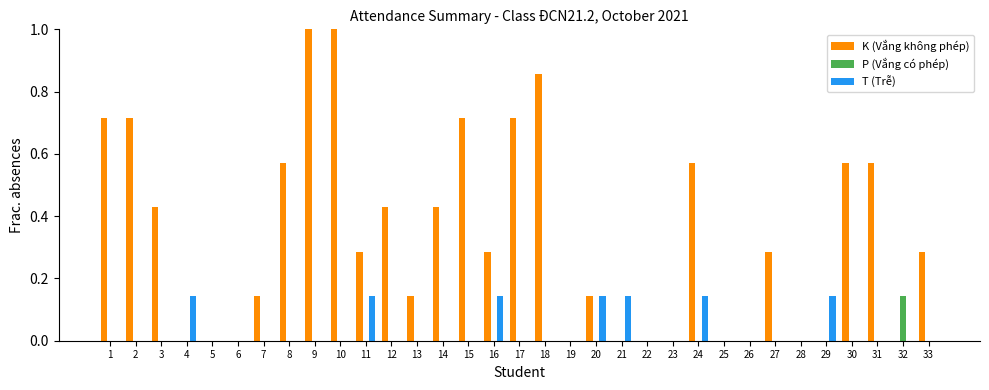

Is the value of T (Trễ) at 11 greater than the value of P (Vắng có phép) at 30?

Yes